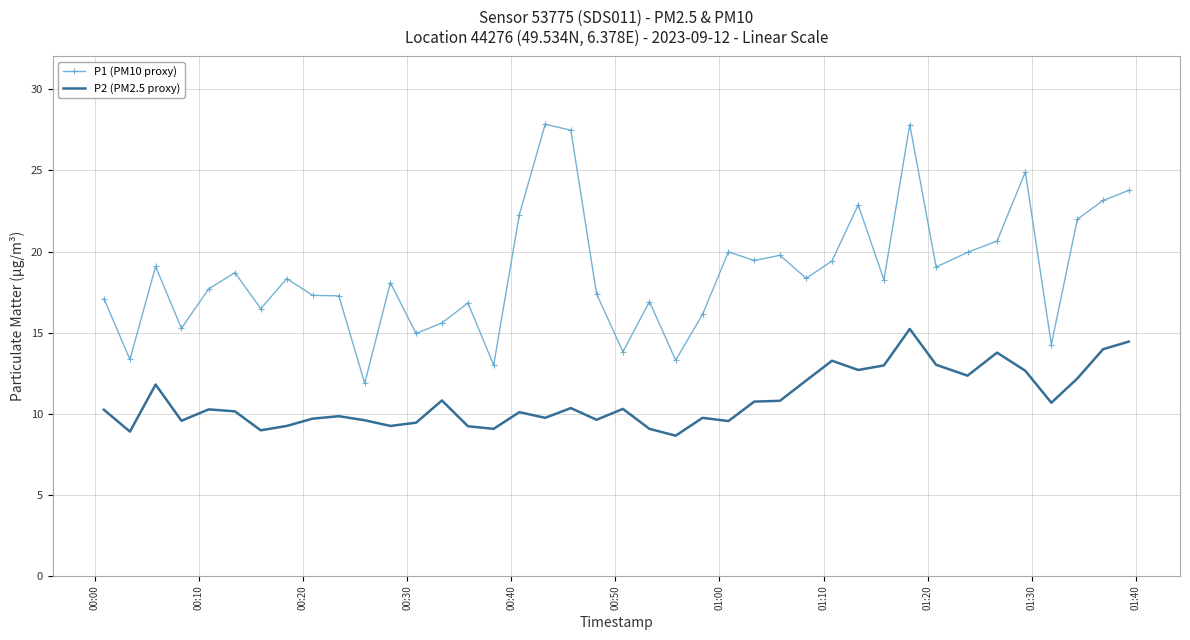

List the series in order of their peak value, lowest first.

P2 (PM2.5 proxy), P1 (PM10 proxy)